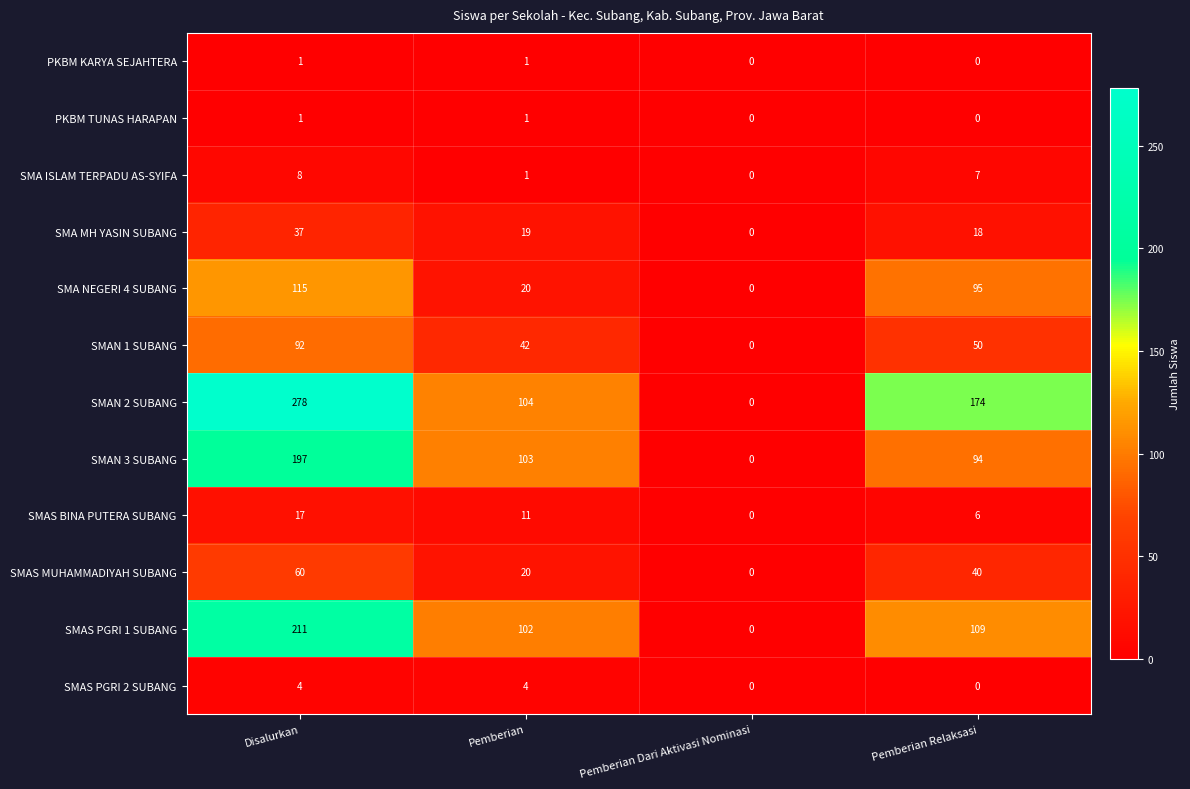

How many data points does each series have?

4